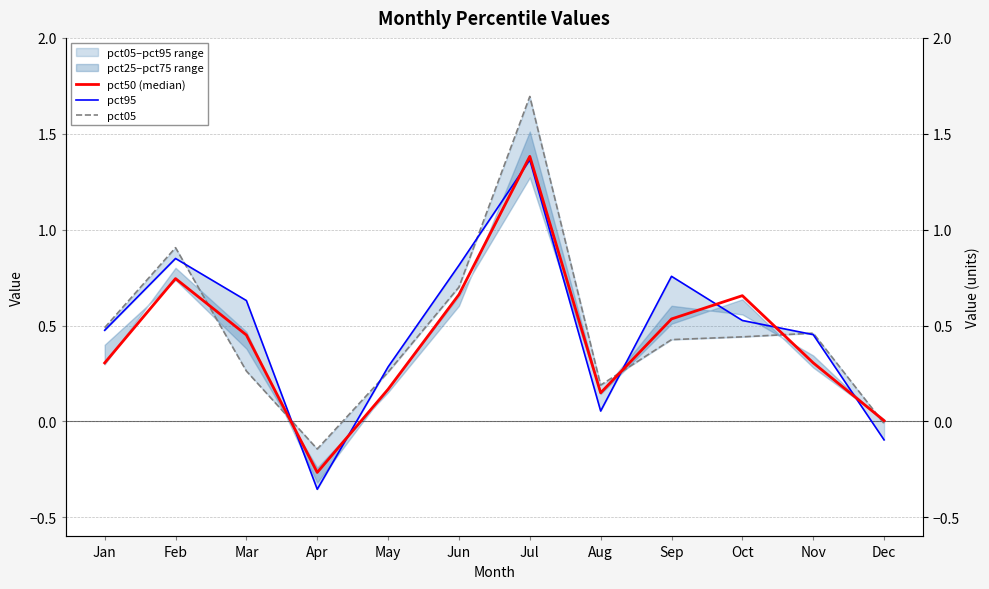

What is the difference between the pct50 (median) values at Sep and Feb?

0.2